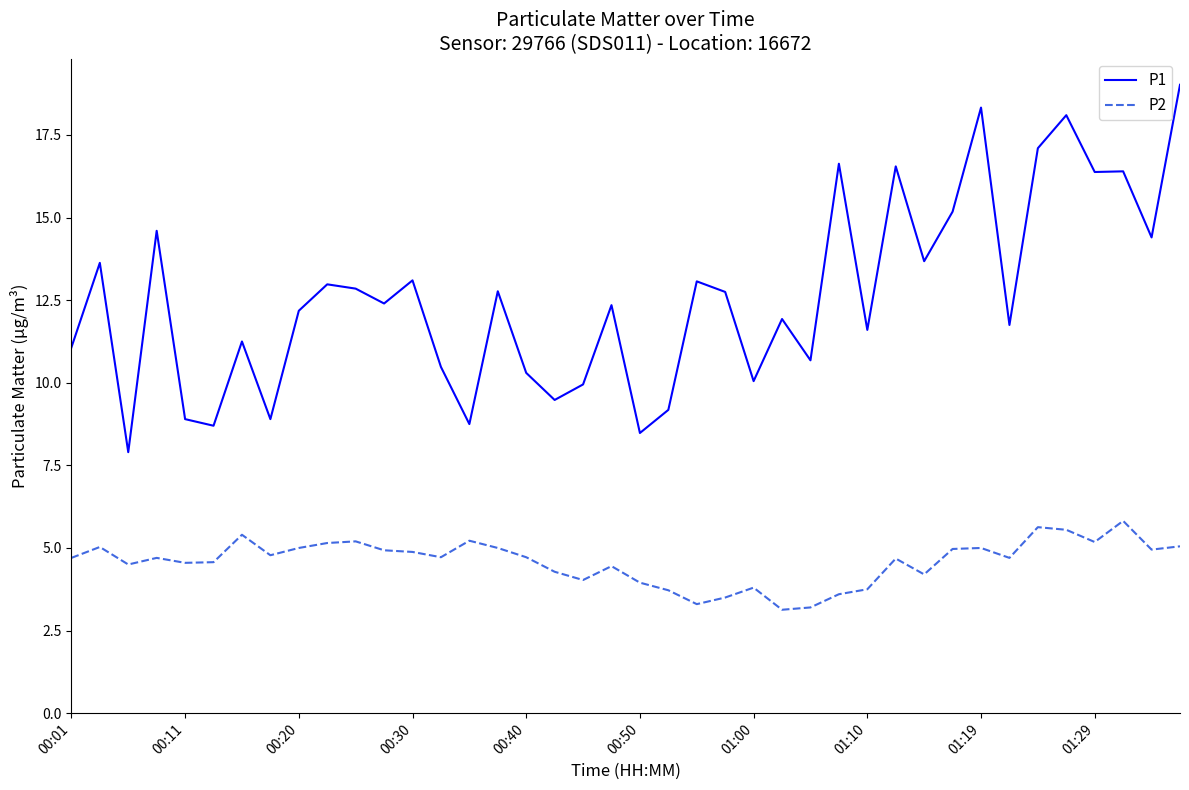

List the series in order of their peak value, highest first.

P1, P2